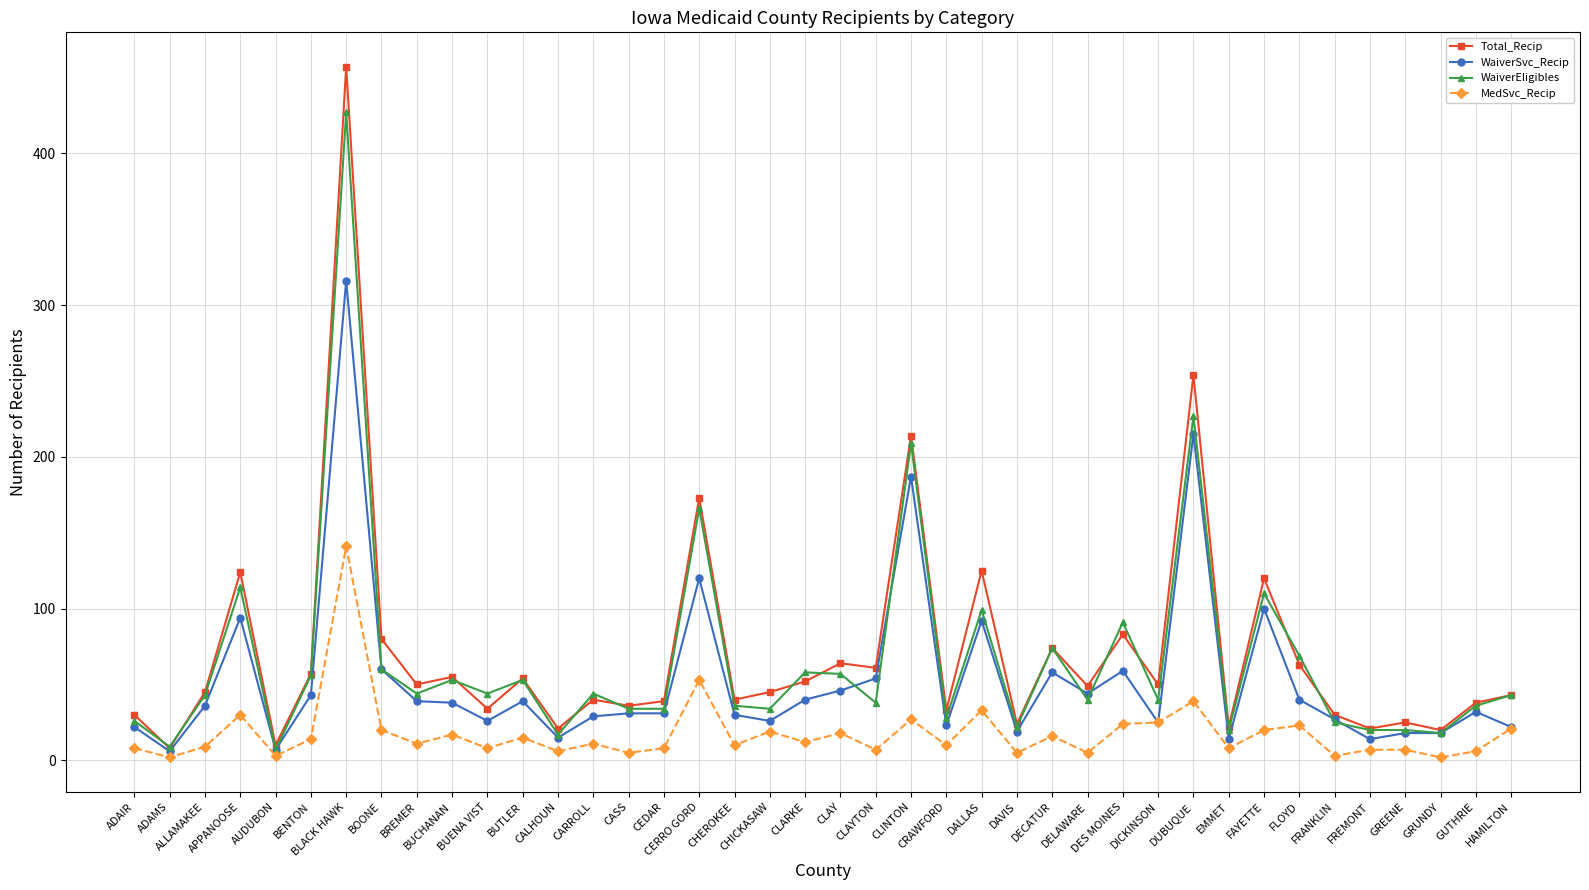

Rank the series by their maximum value, from lowest to highest.

MedSvc_Recip, WaiverSvc_Recip, WaiverEligibles, Total_Recip